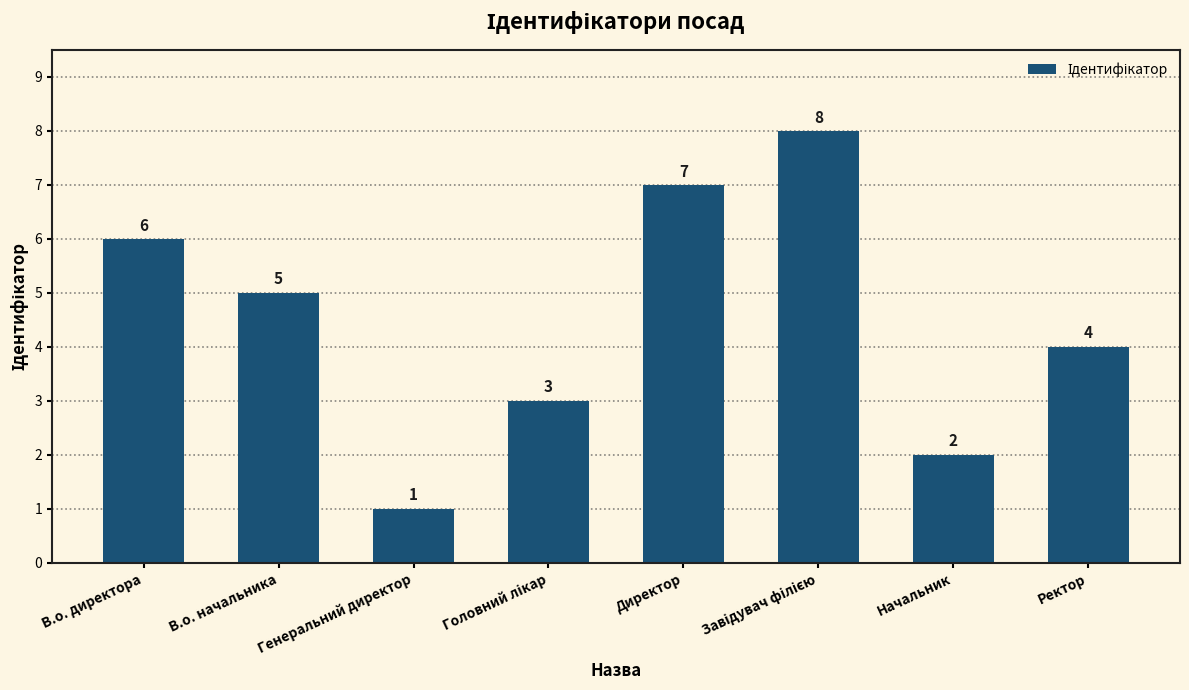

Reading left to right, extract all data points from this chart.

6	5	1	3	7	8	2	4